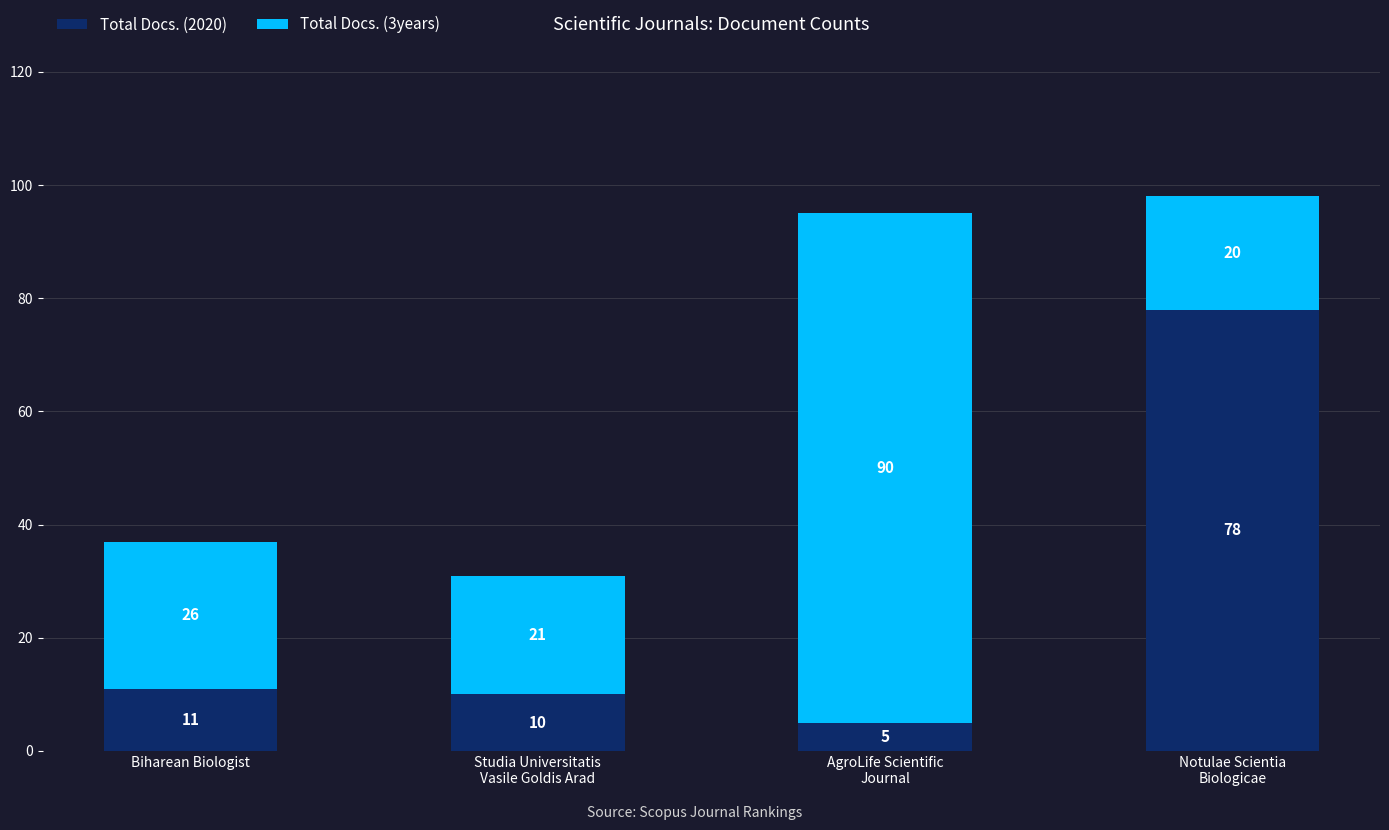

What is the maximum value for Total Docs. (2020)?

78